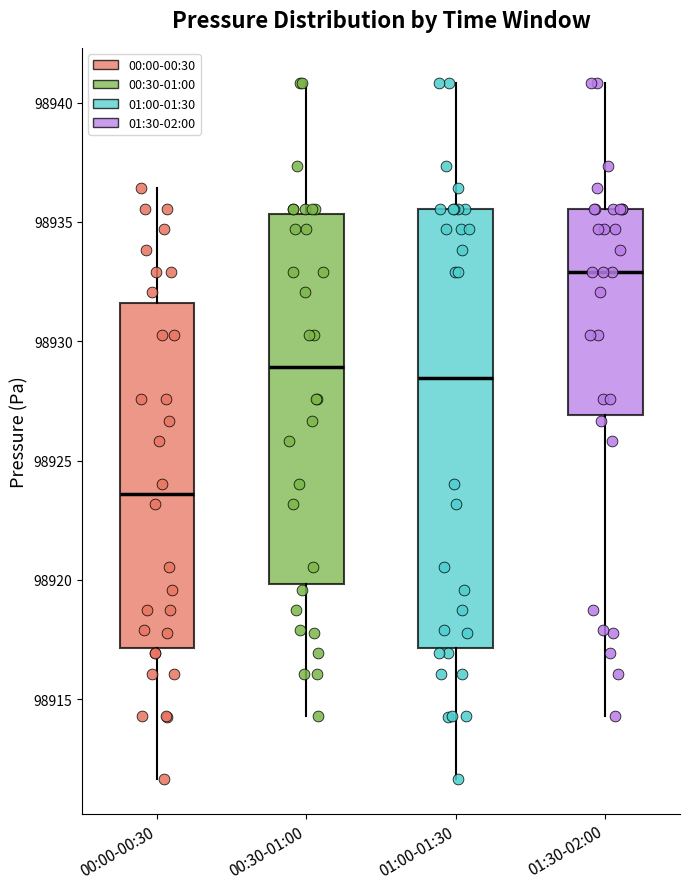

Where is the upper edge of the box for 00:30-01:00 on the y-axis? The values are not printed on the chart, so give them approximately, as read against the axis.

98935.5